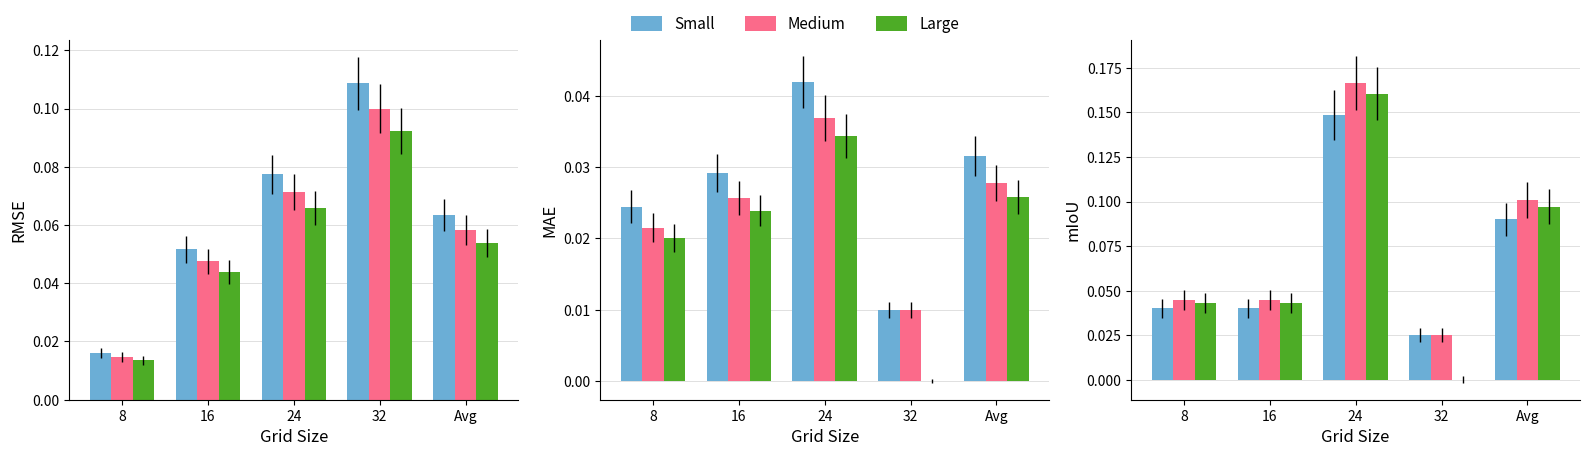

Reading left to right, extract all data points from this chart.

Small: 0.0	0.0	0.1	0.0	0.1
Medium: 0.0	0.0	0.2	0.0	0.1
Large: 0.0	0.0	0.2	0.0	0.1